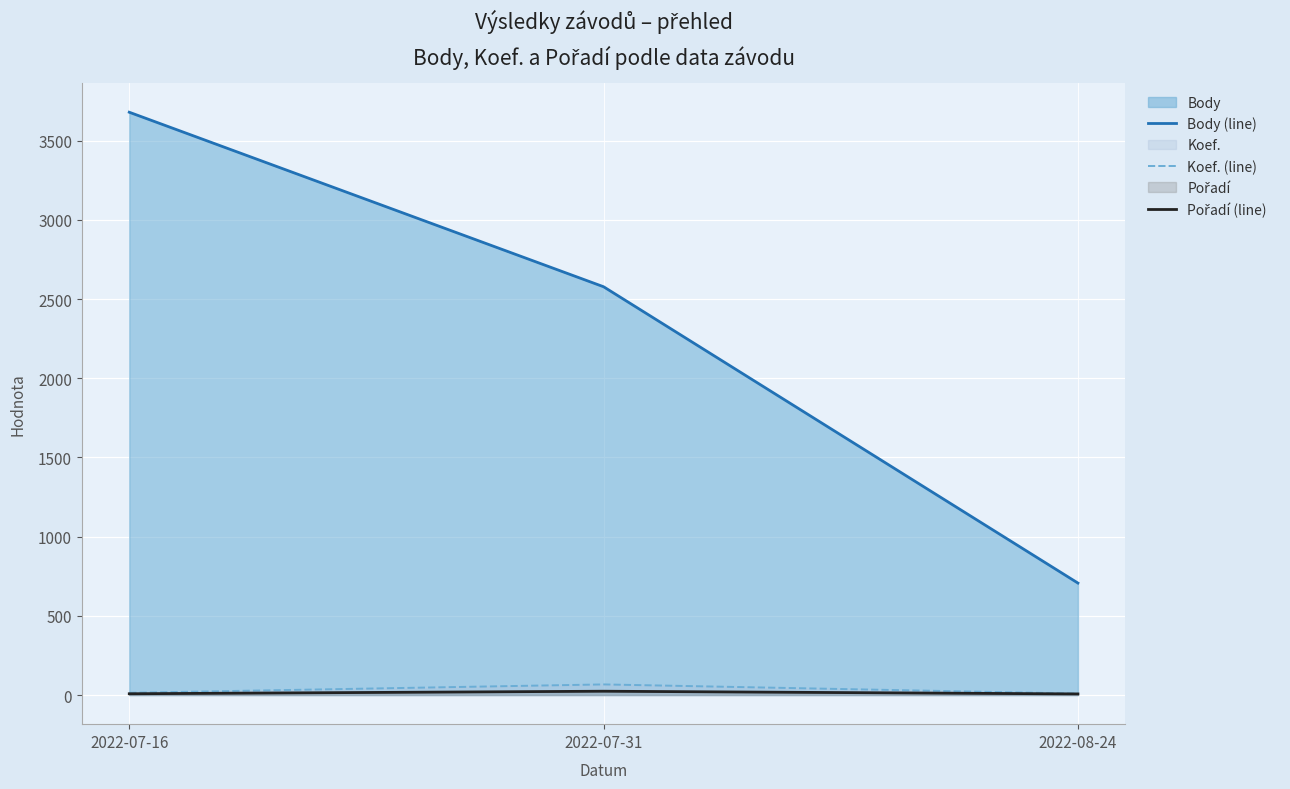

Where does the Body (line) series first go above 2578?

2022-07-16